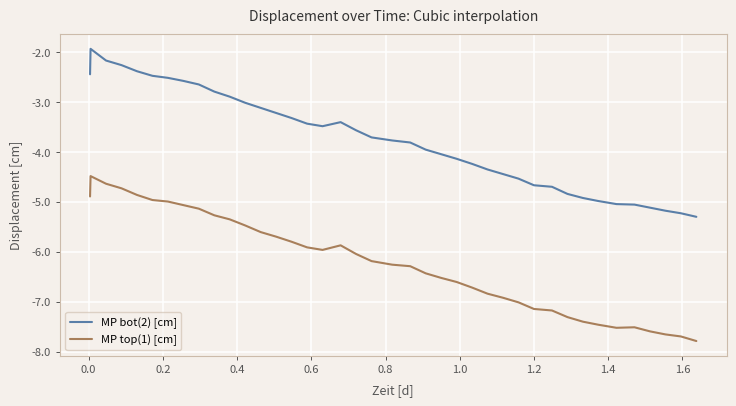

True or false: MP top(1) [cm] and MP bot(2) [cm] cross at least once.

False